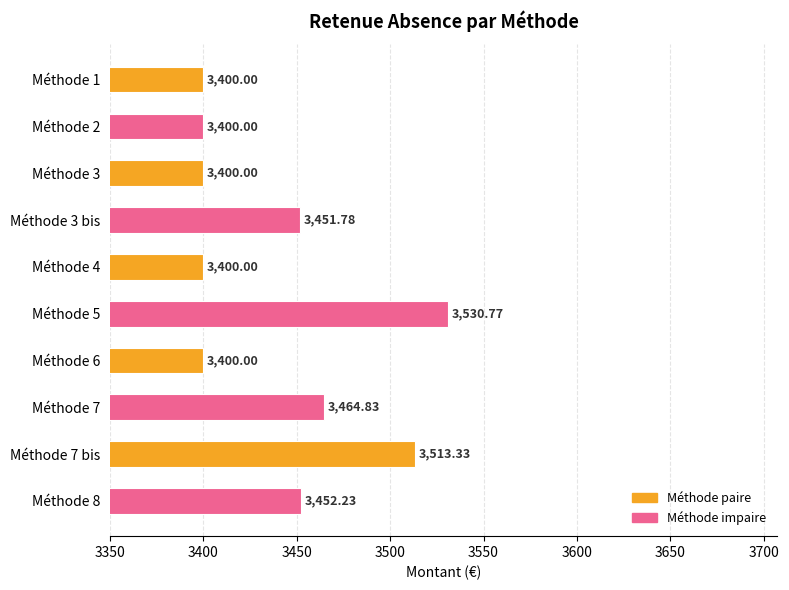

Which label corresponds to the largest value in the chart?

Méthode 5